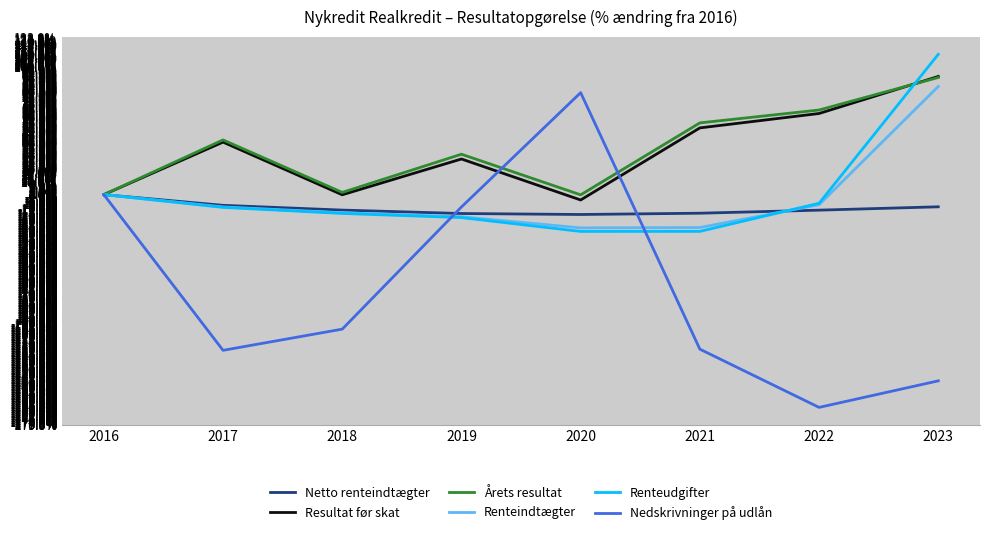

Is the value of Nedskrivninger på udlån at 2022 greater than the value of Renteindtægter at 2017?

No